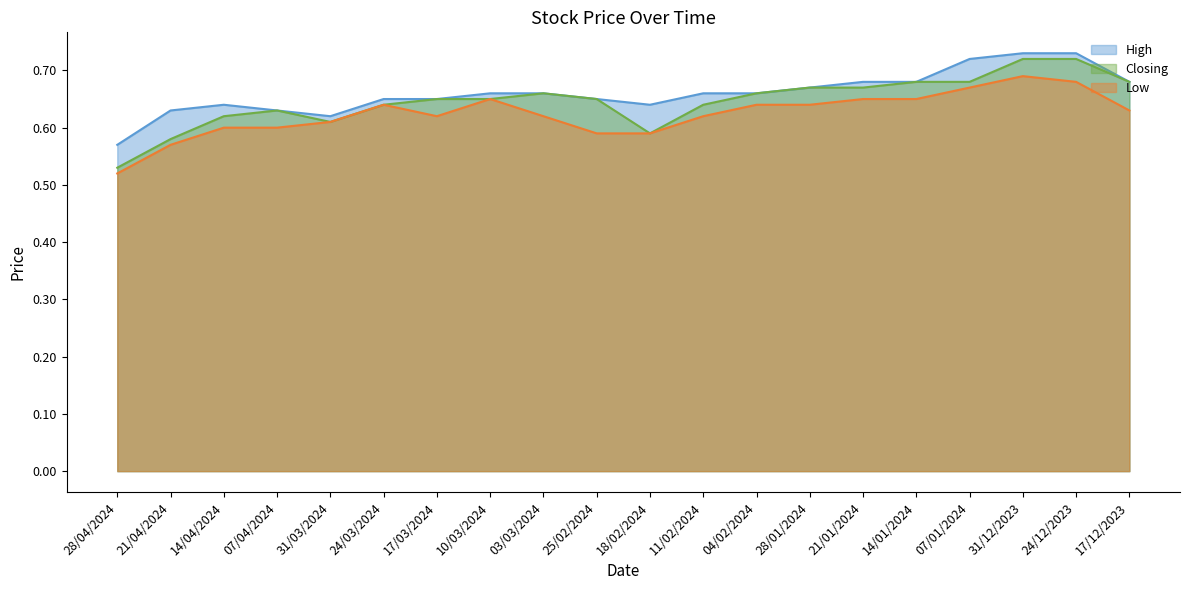

Reading right to left, list all the values displayed in this chart.

High: 0.7	0.7	0.7	0.7	0.7	0.7	0.7	0.7	0.7	0.6	0.7	0.7	0.7	0.7	0.7	0.6	0.6	0.6	0.6	0.6
Low: 0.6	0.7	0.7	0.7	0.7	0.7	0.6	0.6	0.6	0.6	0.6	0.6	0.7	0.6	0.6	0.6	0.6	0.6	0.6	0.5
Closing: 0.7	0.7	0.7	0.7	0.7	0.7	0.7	0.7	0.6	0.6	0.7	0.7	0.7	0.7	0.6	0.6	0.6	0.6	0.6	0.5